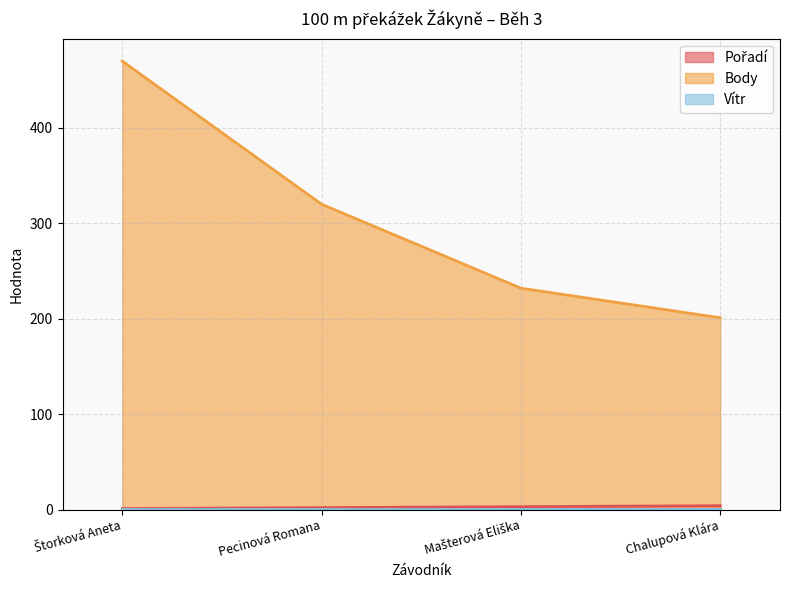

True or false: Body and Pořadí cross at least once.

False